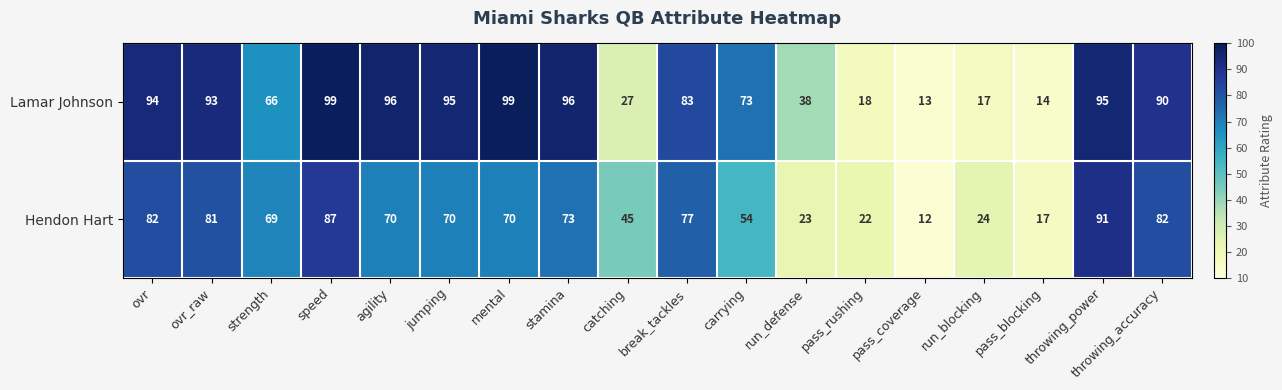

Where does the Lamar Johnson series first go above 90?

ovr